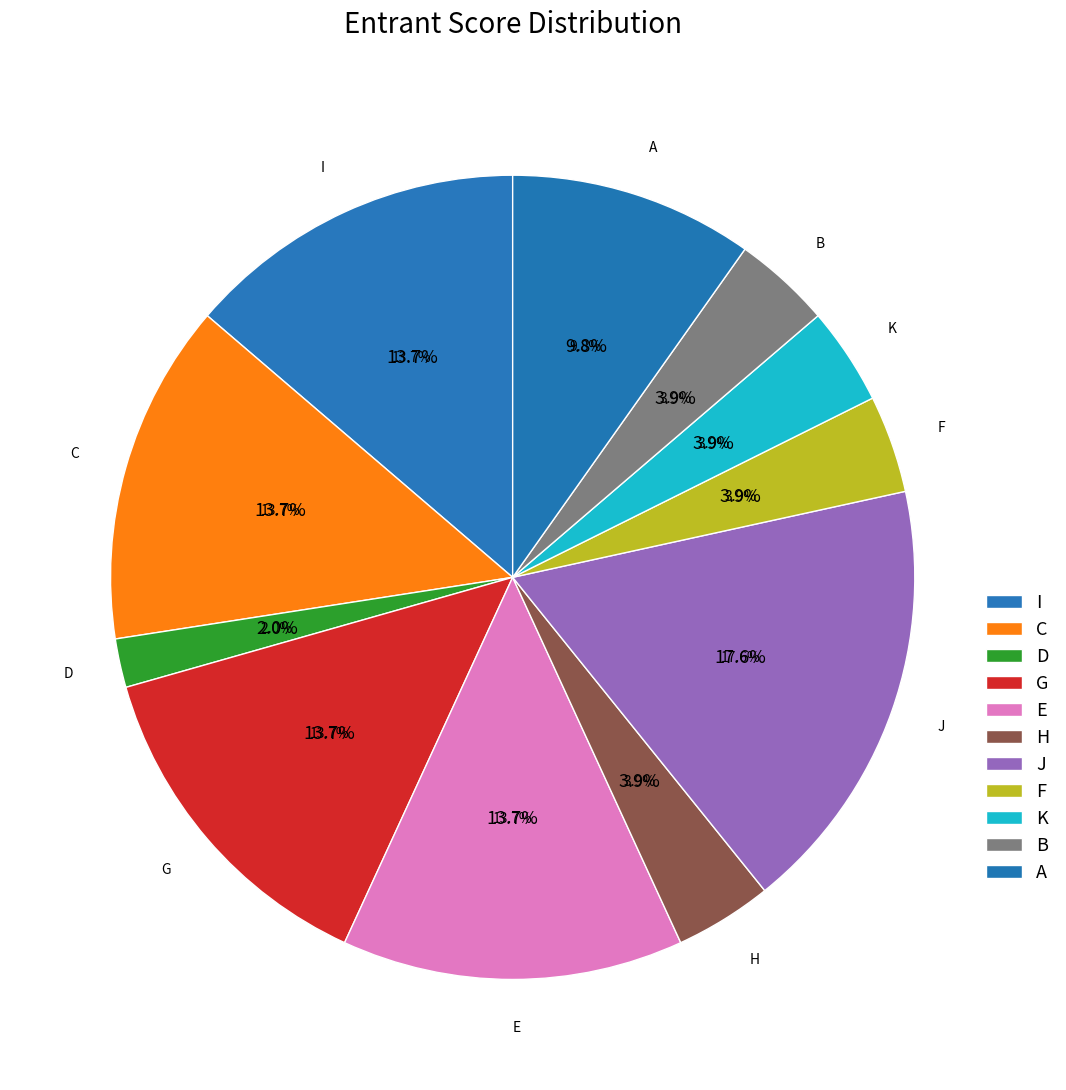

What is the total percentage of K and D?

5.9%